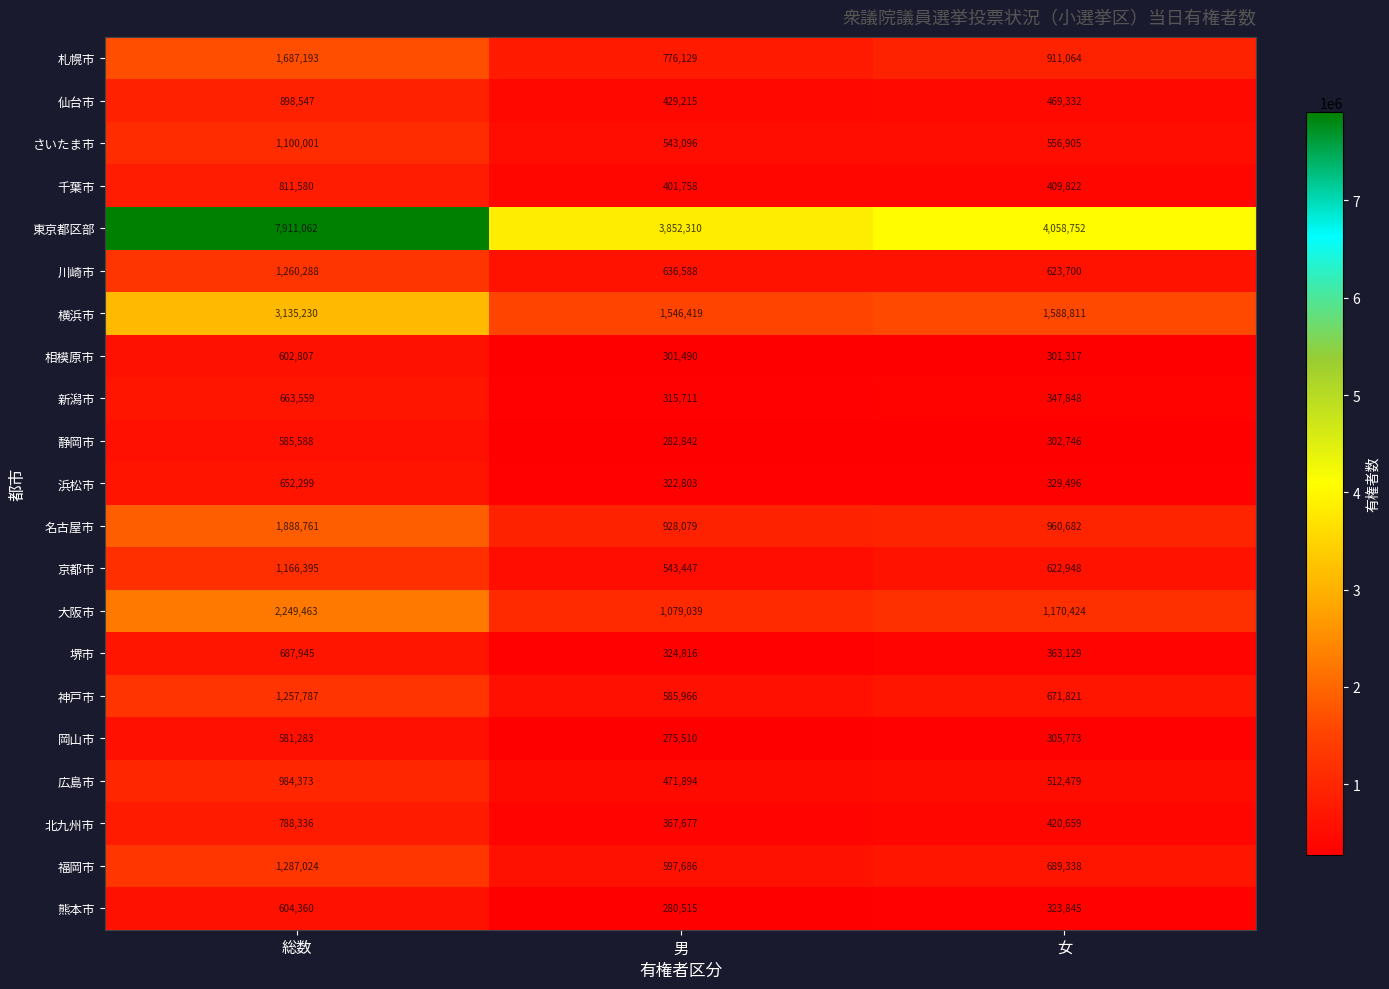

Rank the series at 女 from highest to lowest value.

東京都区部, 横浜市, 大阪市, 名古屋市, 札幌市, 福岡市, 神戸市, 川崎市, 京都市, さいたま市, 広島市, 仙台市, 北九州市, 千葉市, 堺市, 新潟市, 浜松市, 熊本市, 岡山市, 静岡市, 相模原市